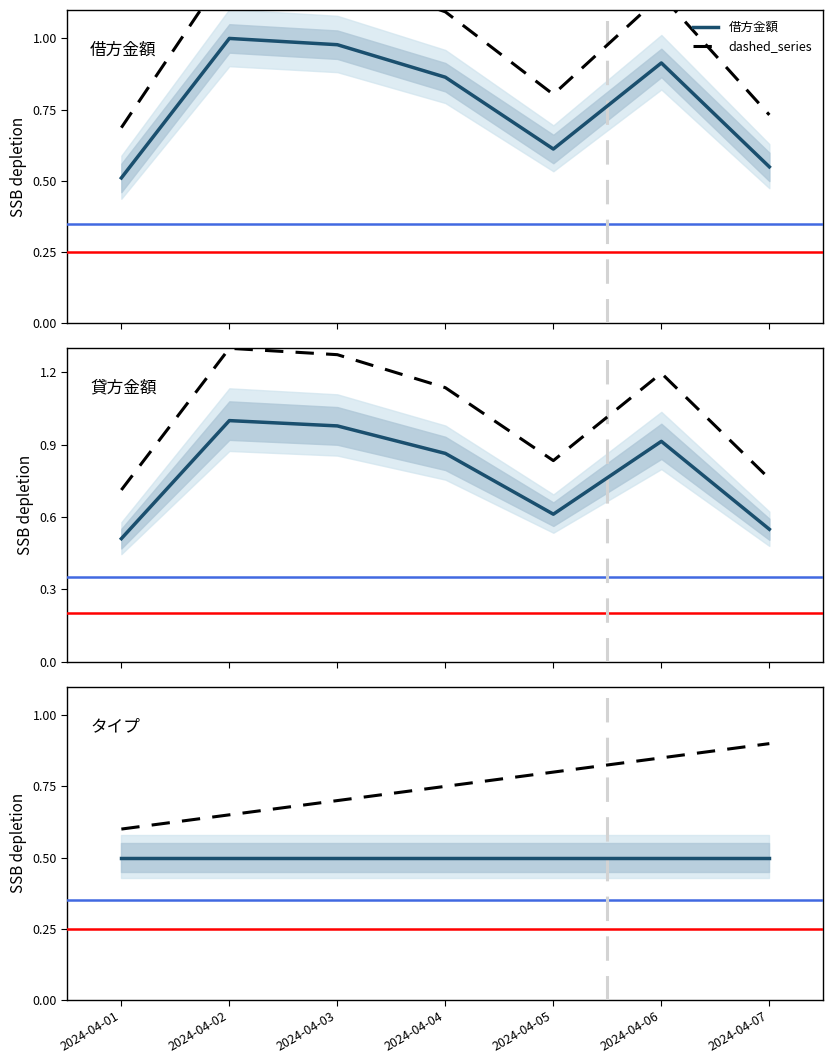

What is the smallest value displayed?

0.5